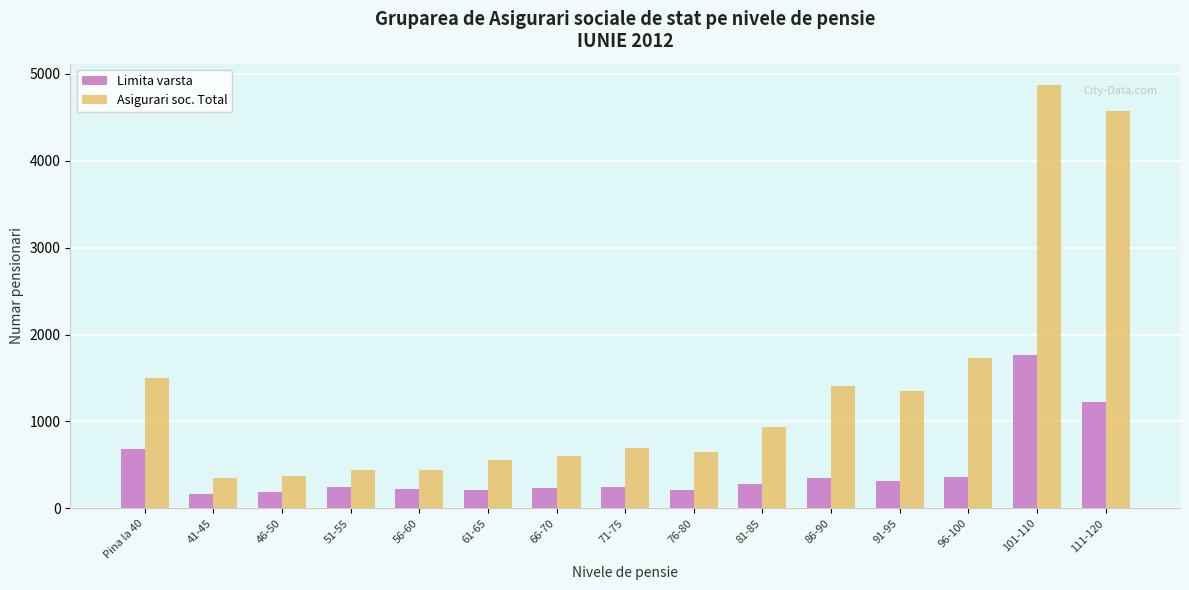

At which category is the sum across all series the highest?

101-110